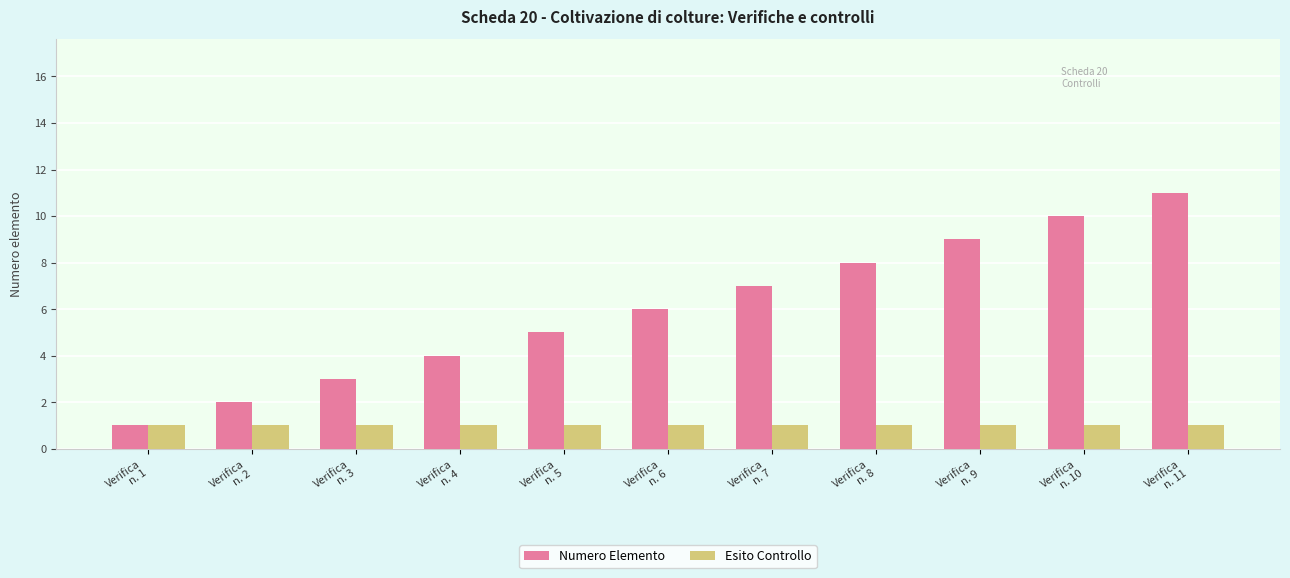

What is the sum of the Esito Controllo values at Verifica
n. 9 and Verifica
n. 7?

2